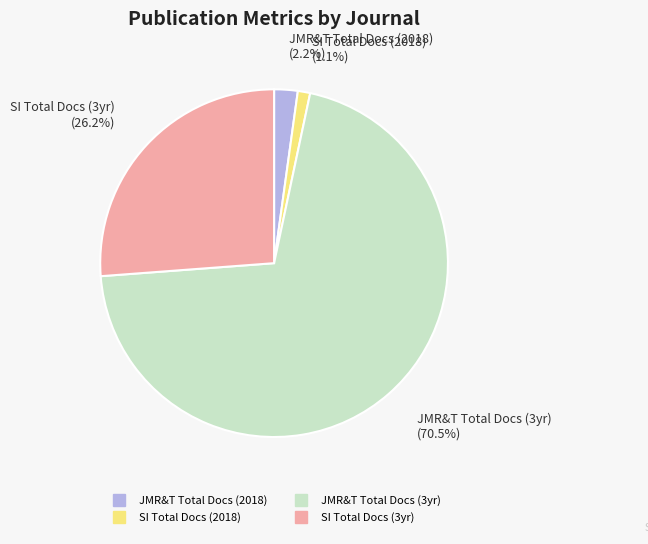

Does any single category account for the majority?

Yes